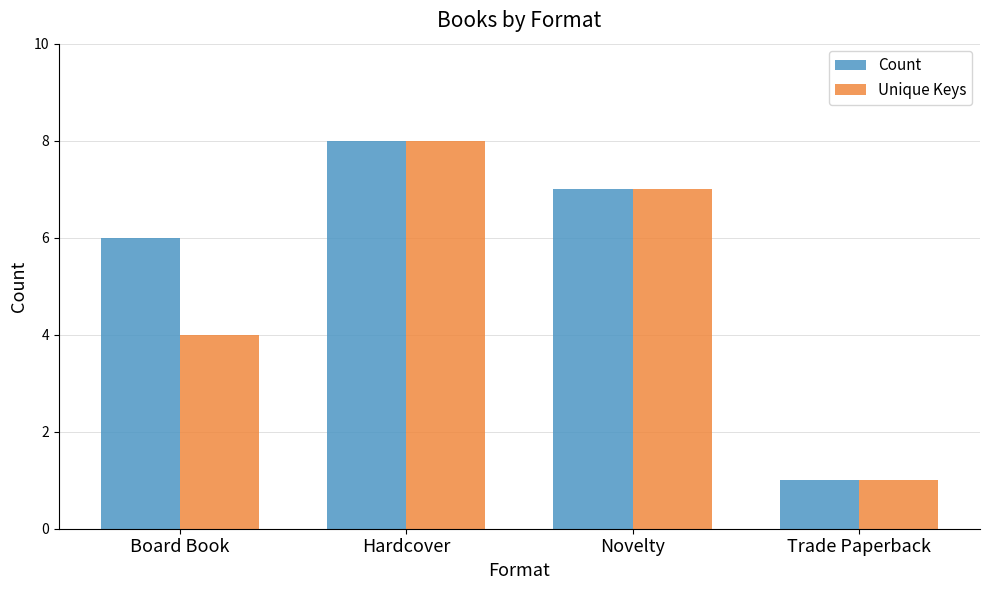

Where does the Unique Keys series first go above 7?

Hardcover